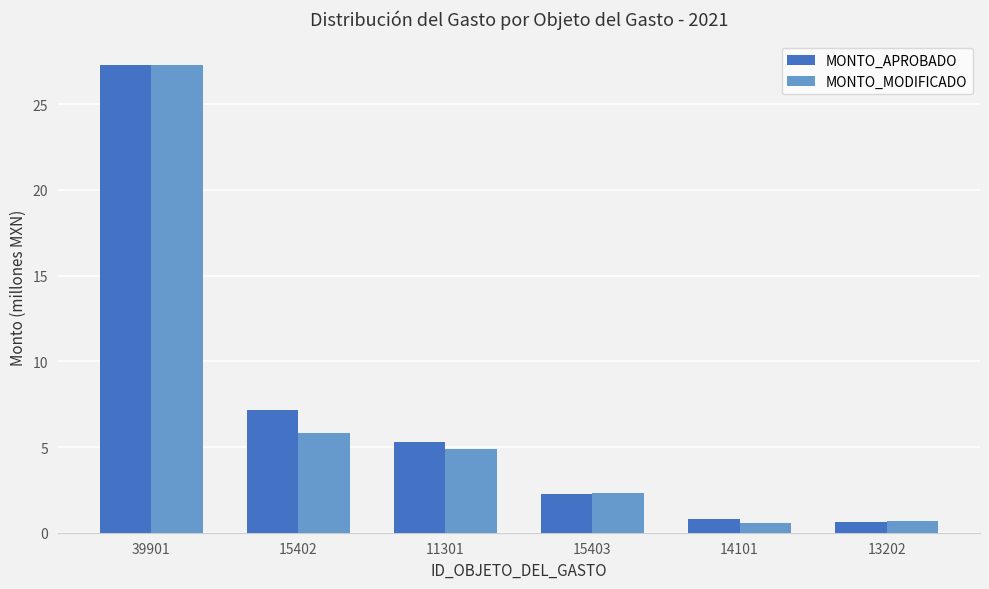

At how many categories does at least one series exceed 26?

1